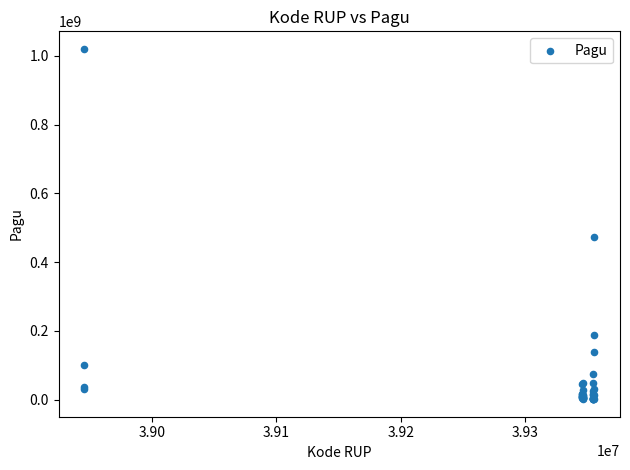

What Y value in the scatter plot is closest to 510789236?

472000000